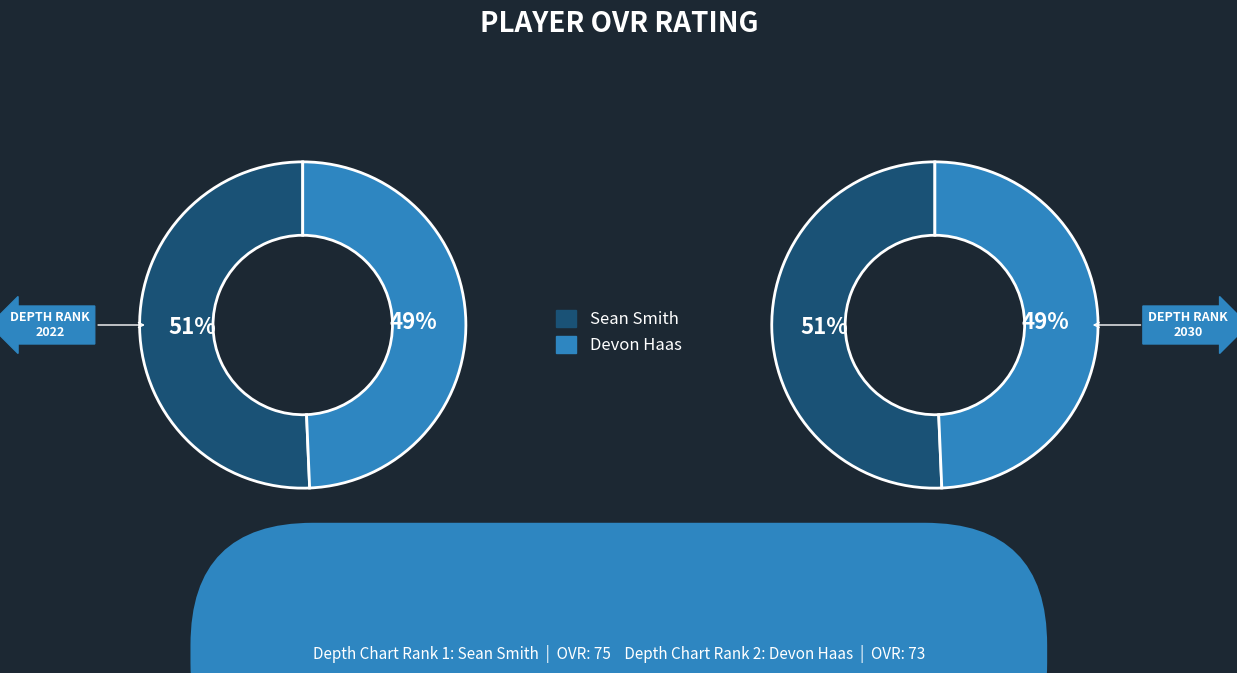

How many segments does this pie chart have?

2